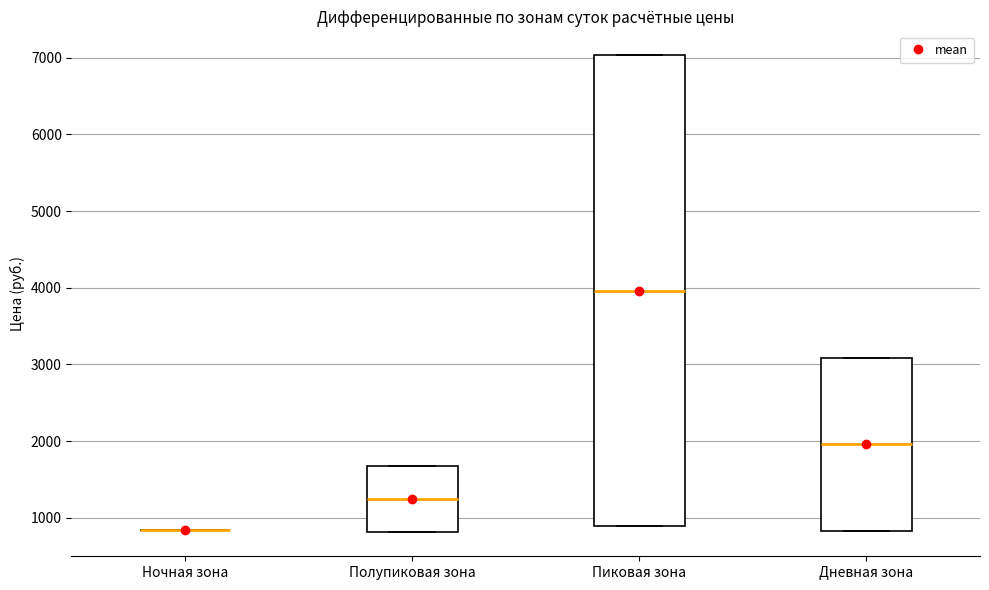

Reading left to right, transcribe this box plot: for each box, give where its median line is, the range the box spans, and where its two whiskers end, as read against the y-axis. The values are not printed on the chart, so give them approximately, as read against the axis.

Ночная зона: box collapsed to a line at 800, whiskers 800 to 800
Полупиковая зона: median 1200, box 800 to 1700, whiskers 800 to 1700
Пиковая зона: median 4000, box 900 to 7000, whiskers 900 to 7000
Дневная зона: median 2000, box 800 to 3100, whiskers 800 to 3100